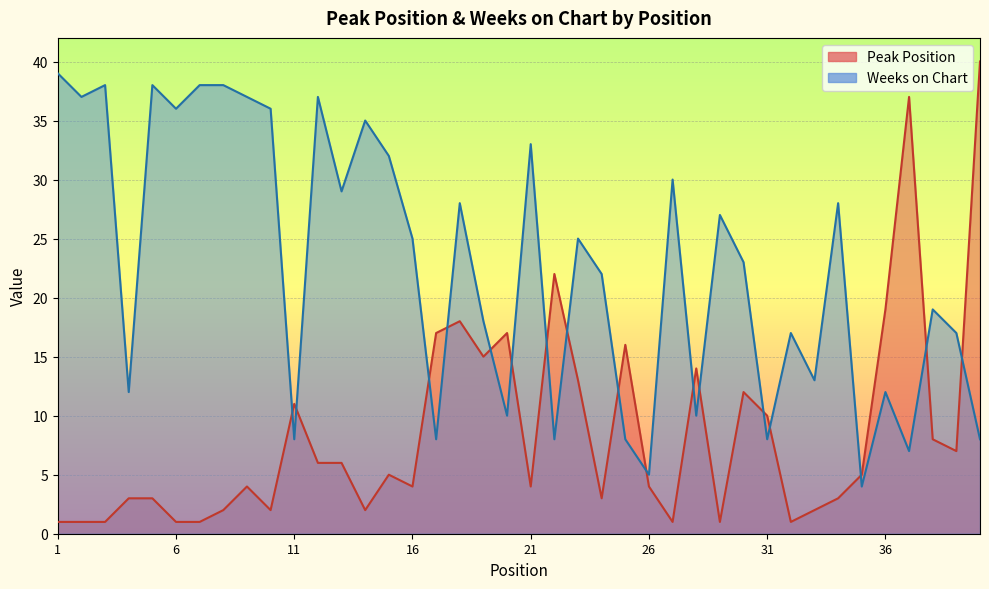

What are all the series names shown in the legend?

Peak Position, Weeks on Chart